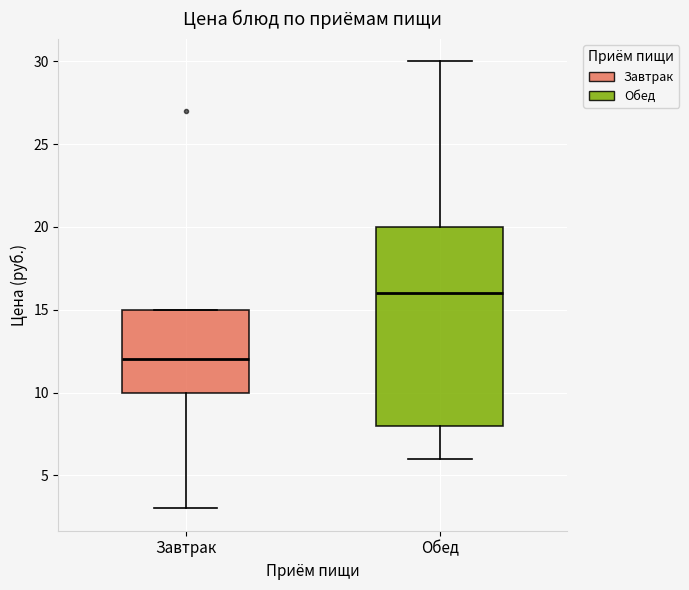

Comparing the boxes themselves (not the whiskers), which one is the tallest?

Обед